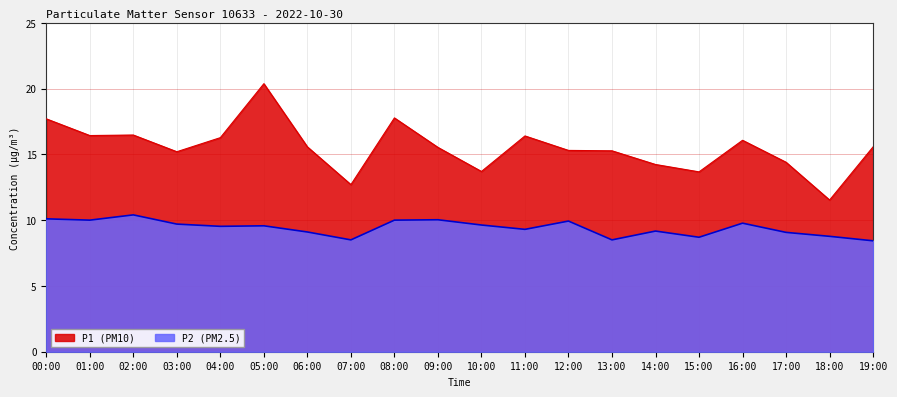

The P1 series shows 16.4 at 01:00. True or false?

True